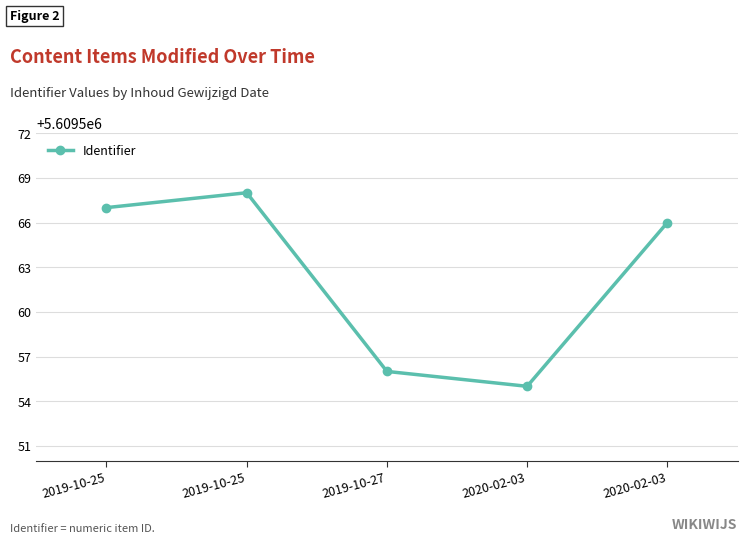

The chart shows a value of 5609555 at 2020-02-03. True or false?

True